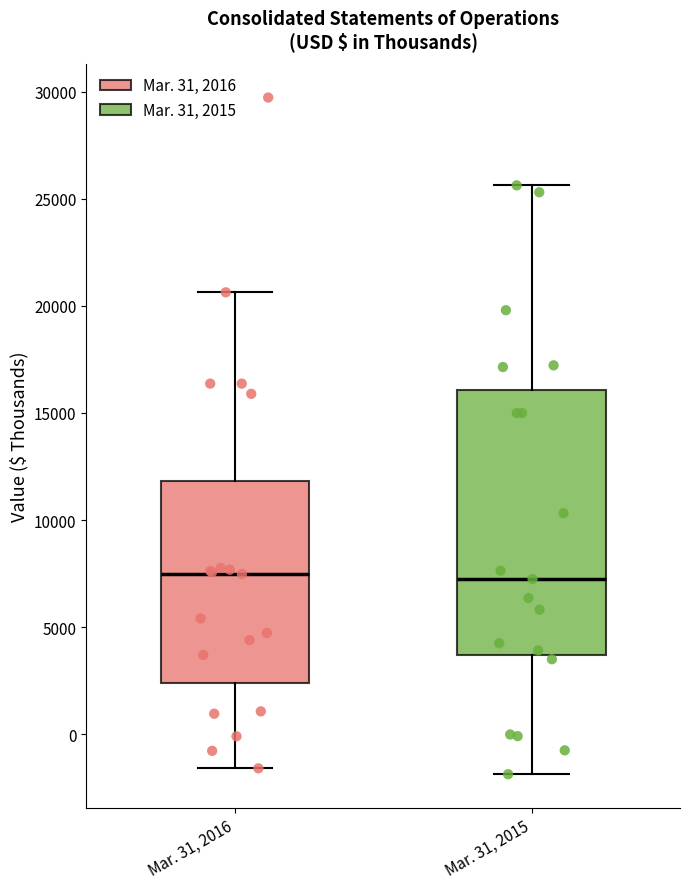

Reading left to right, read every box against the y-axis: the position of its median line, the range the box covers, and the ends of its whiskers. The values are not printed on the chart, so give them approximately, as read against the axis.

Mar. 31, 2016: median 7500, box 2500 to 12000, whiskers -1500 to 20500
Mar. 31, 2015: median 7500, box 3500 to 16000, whiskers -2000 to 25500